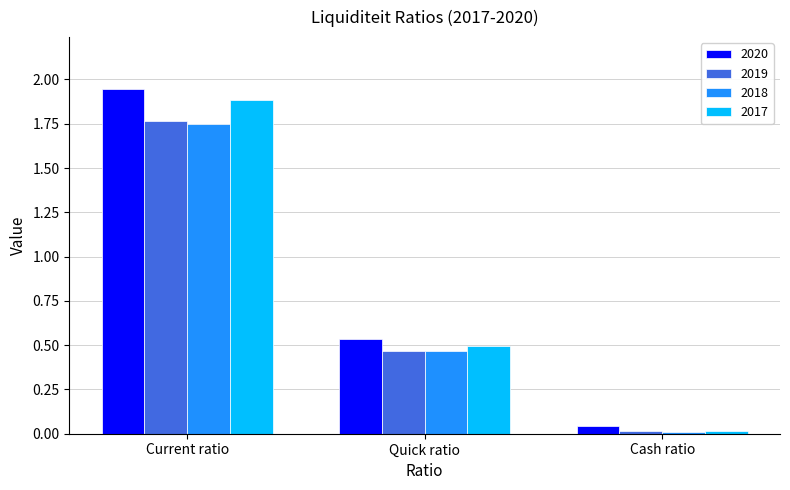

The 2017 series shows 0.0 at Cash ratio. True or false?

True